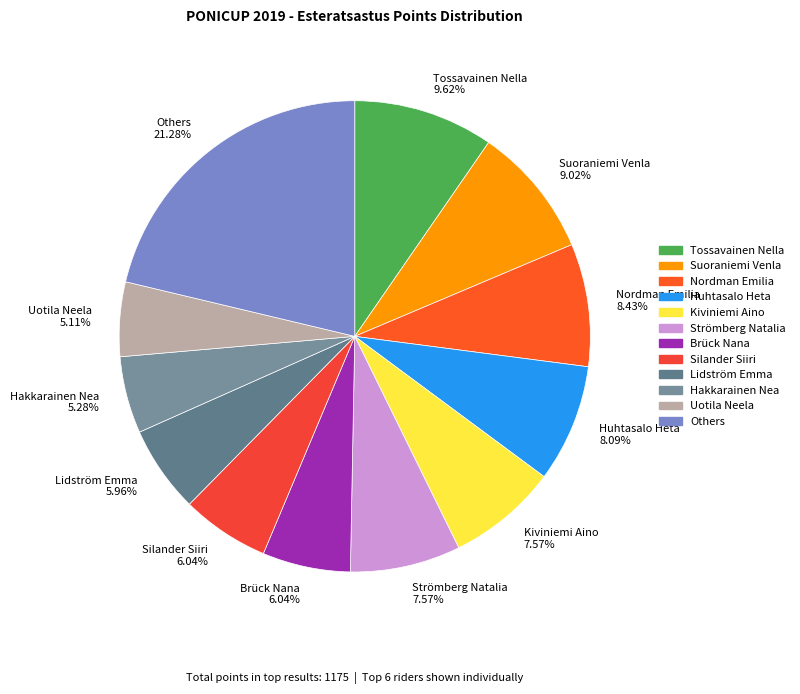

Is there a majority slice in this chart?

No